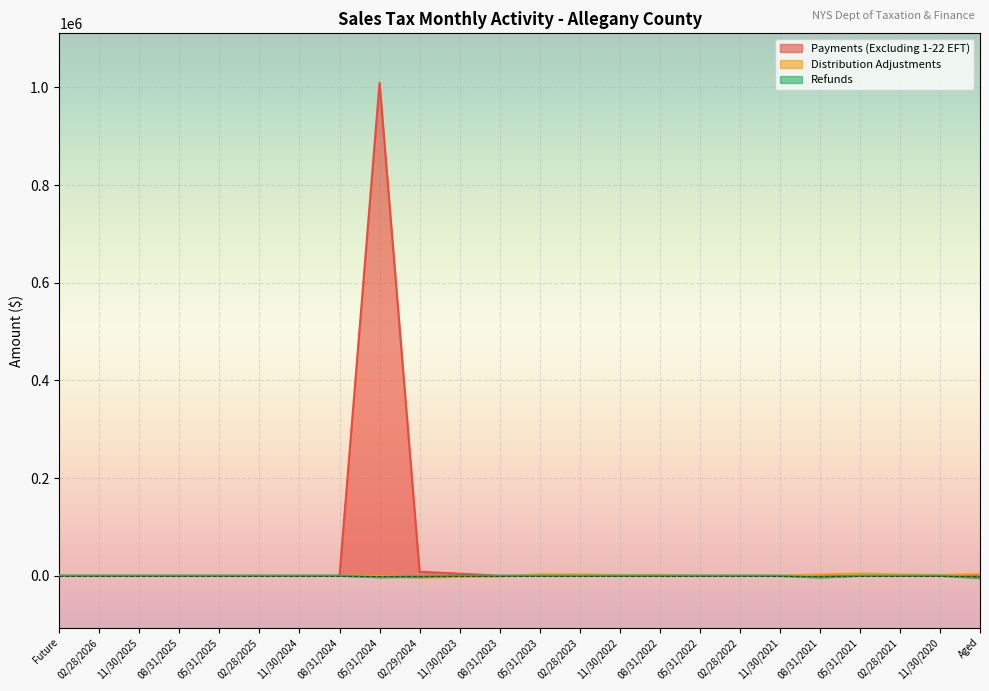

Between 08/31/2023 and 02/28/2023, which series saw the biggest shift?

Distribution Adjustments